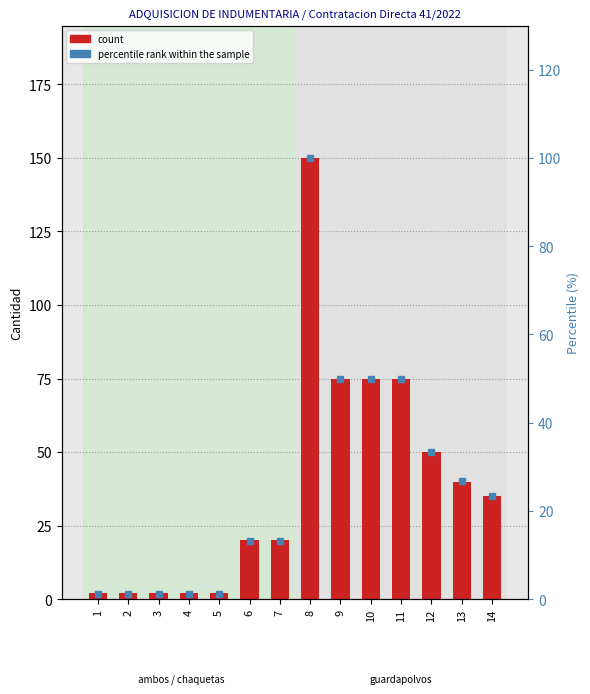

Rank the categories by count value from highest to lowest.

8, 9, 10, 11, 12, 13, 14, 6, 7, 1, 2, 3, 4, 5